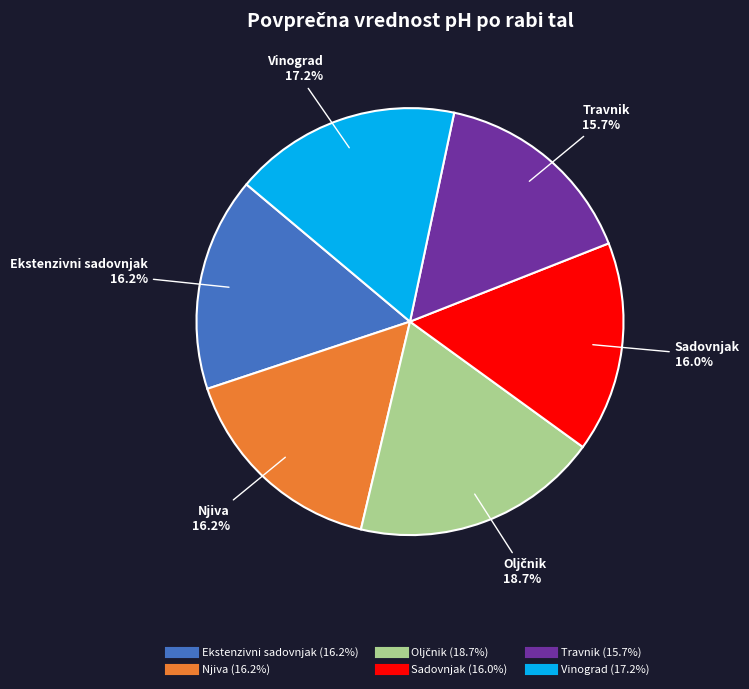

Is it true that Travnik is 16% of the pie?

True